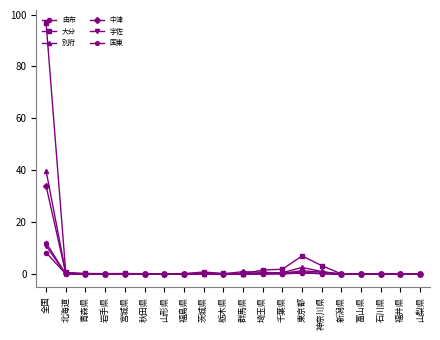

Which series changed the most between 全国 and 東京都?

大分